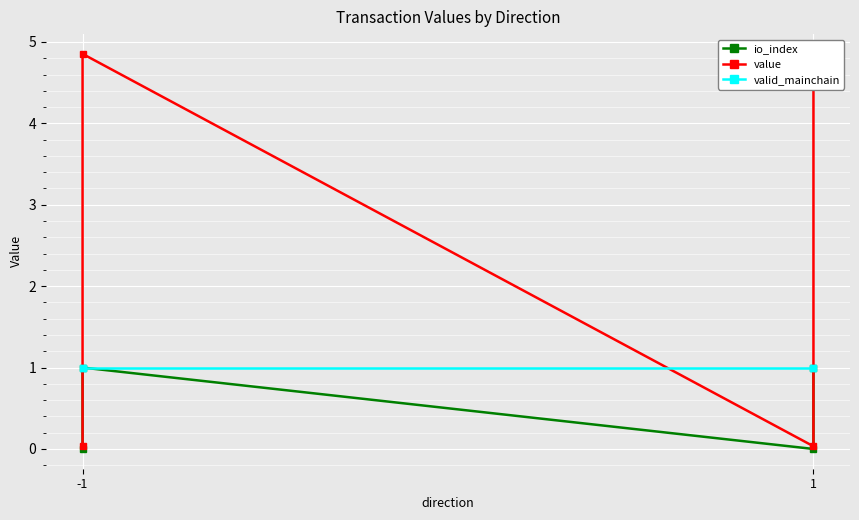

Rank the series by their average value, from lowest to highest.

io_index, valid_mainchain, value